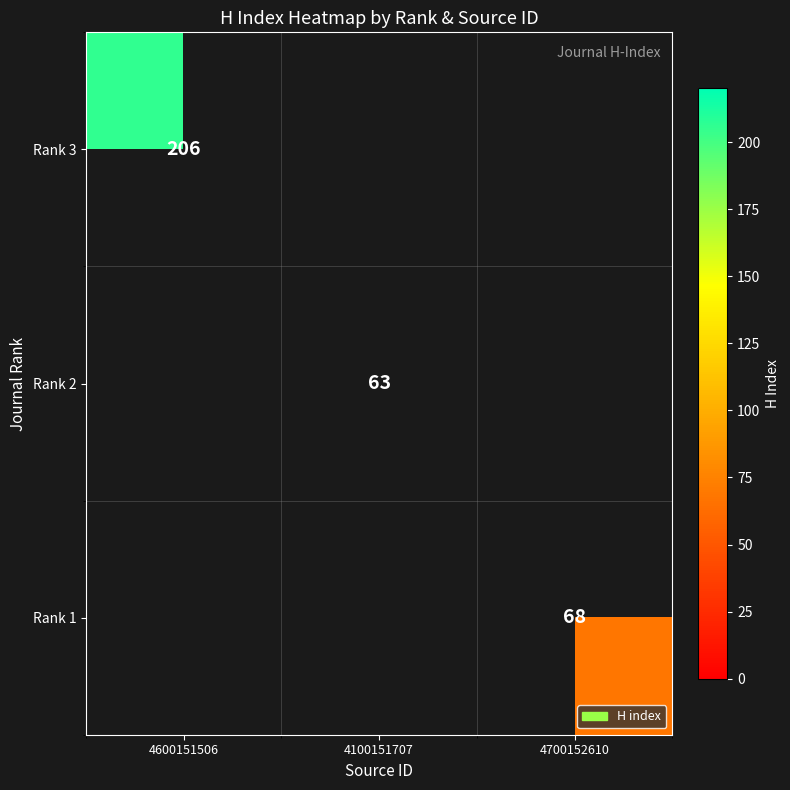

The value of Rank 3 at 4600151506 is 206. True or false?

True